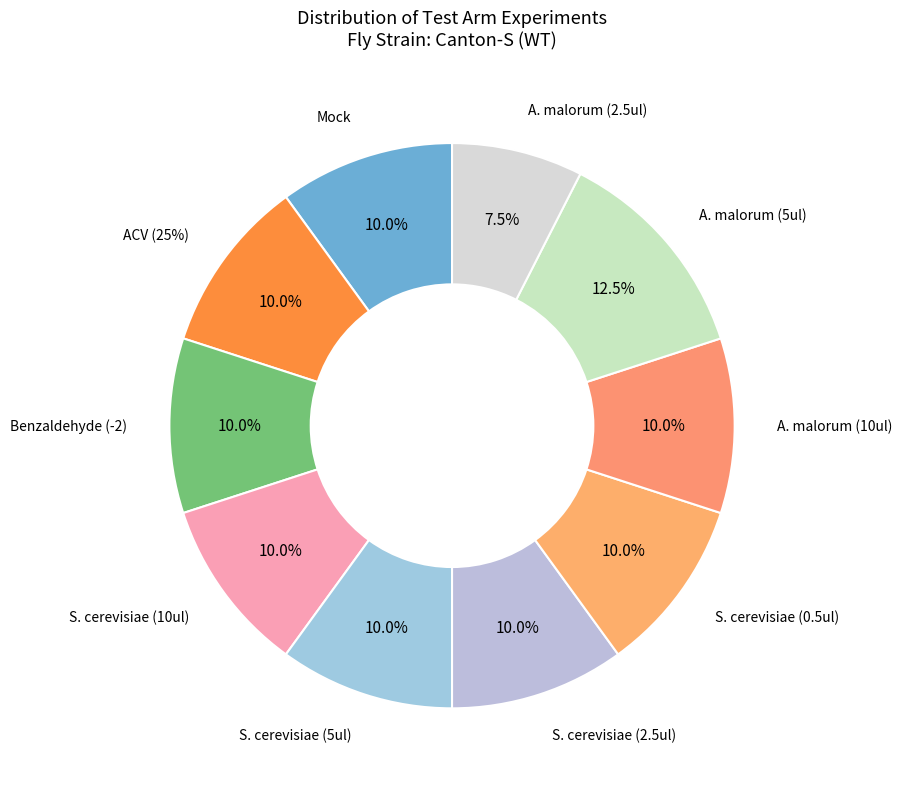

To the nearest percent, what percentage of the pie is A. malorum (5ul)?

12%